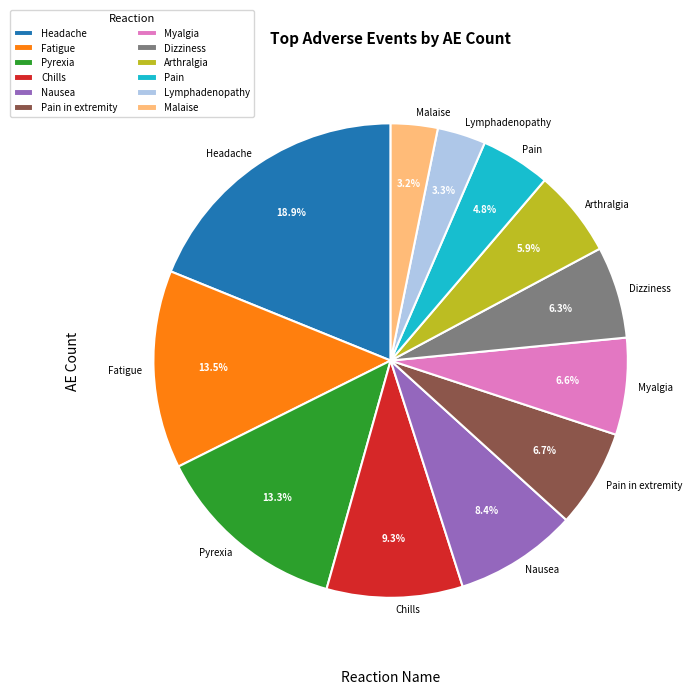

True or false: Dizziness accounts for 20% of the total.

False